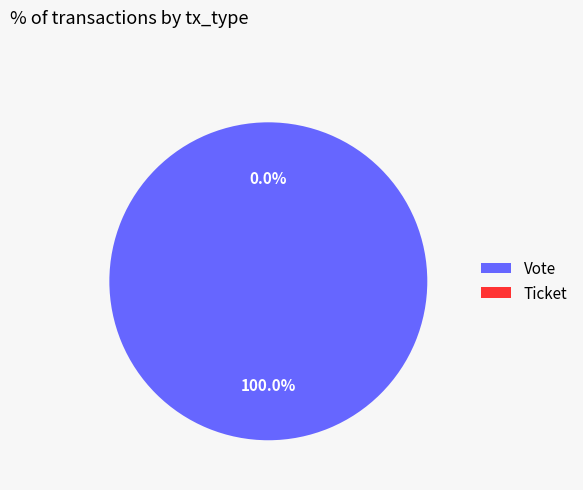

Rank the categories by value from lowest to highest.

Ticket, Vote